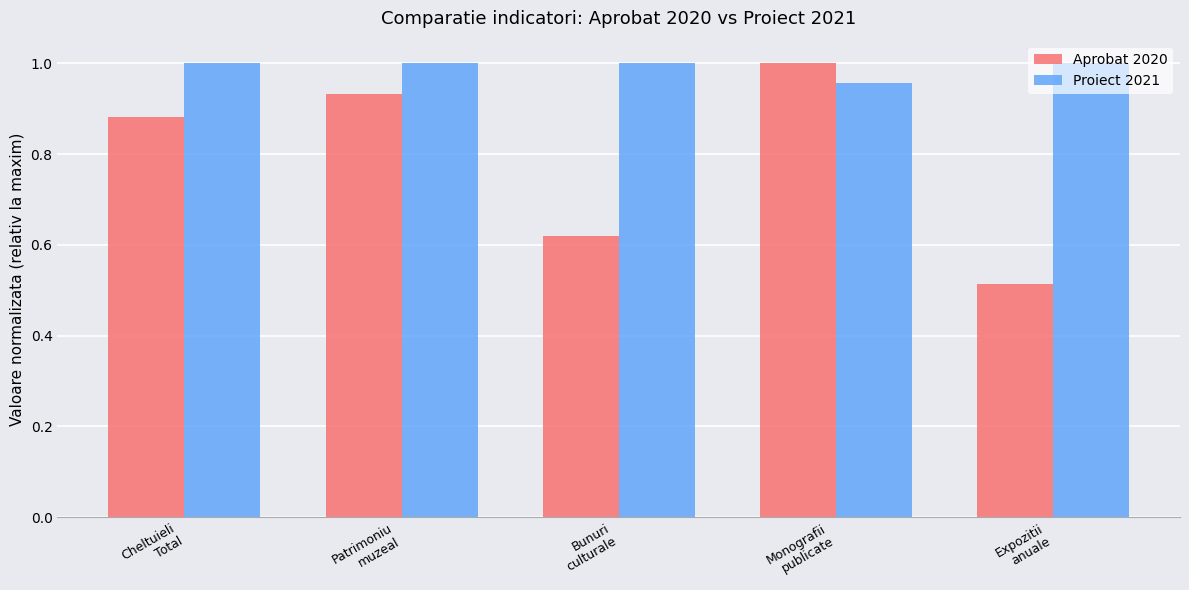

Rank the series by their average value, from highest to lowest.

Proiect 2021, Aprobat 2020